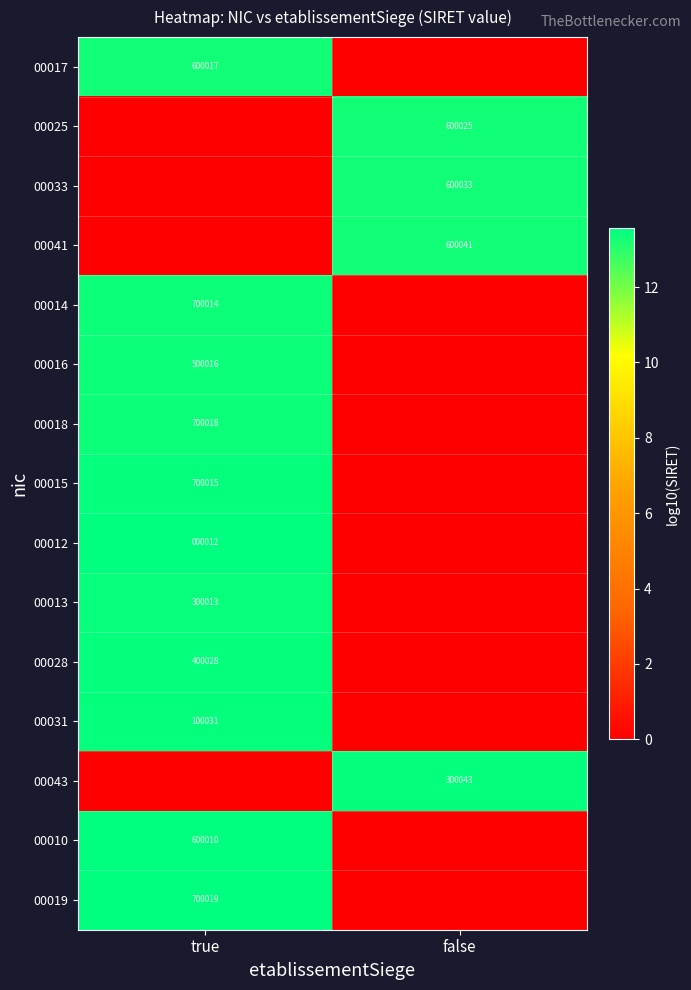

The 00041 series shows 600041 at false. True or false?

True